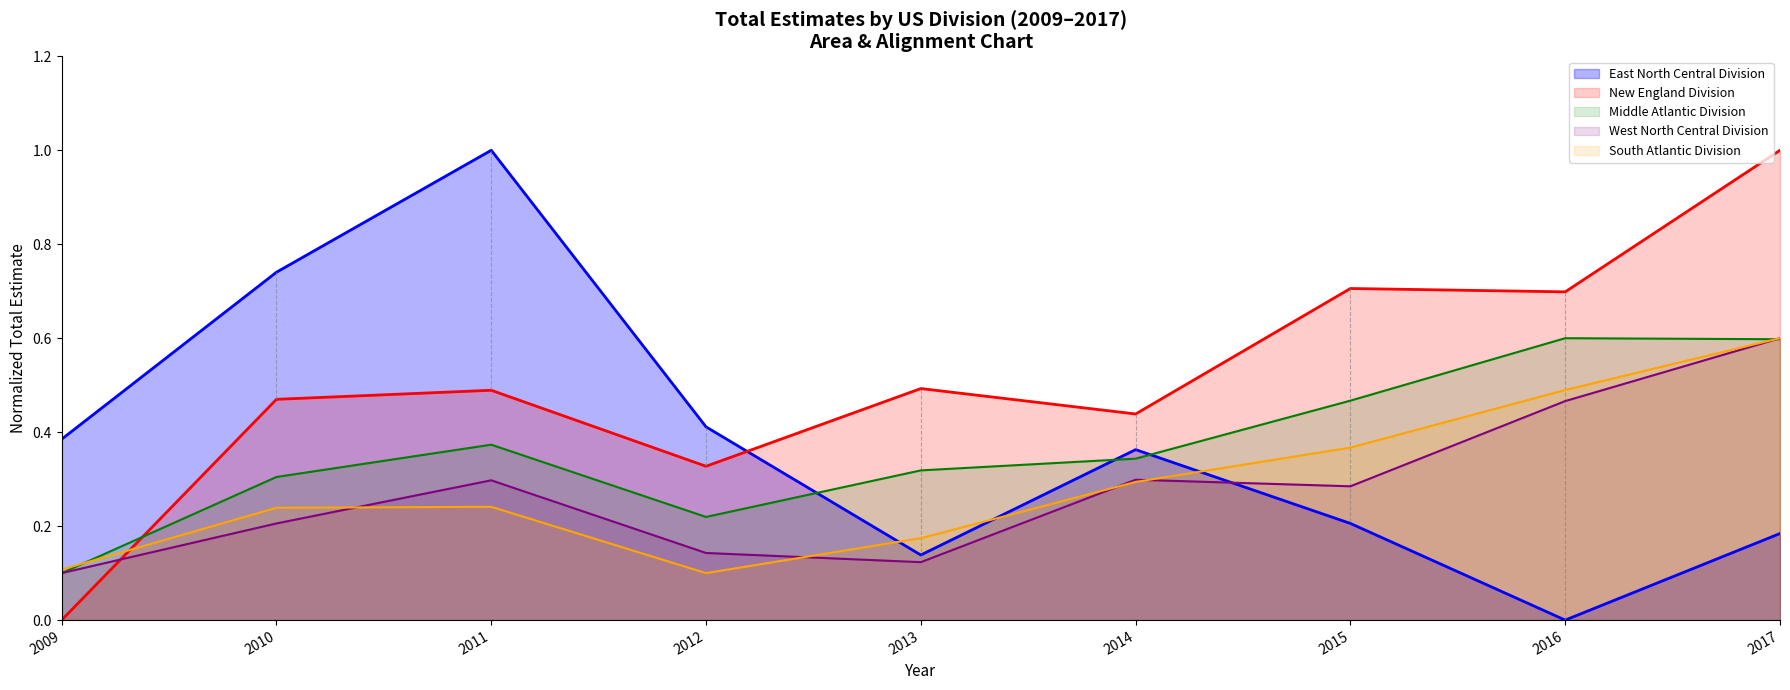

What is the difference between the maximum and minimum values in the New England Division series?

1.0